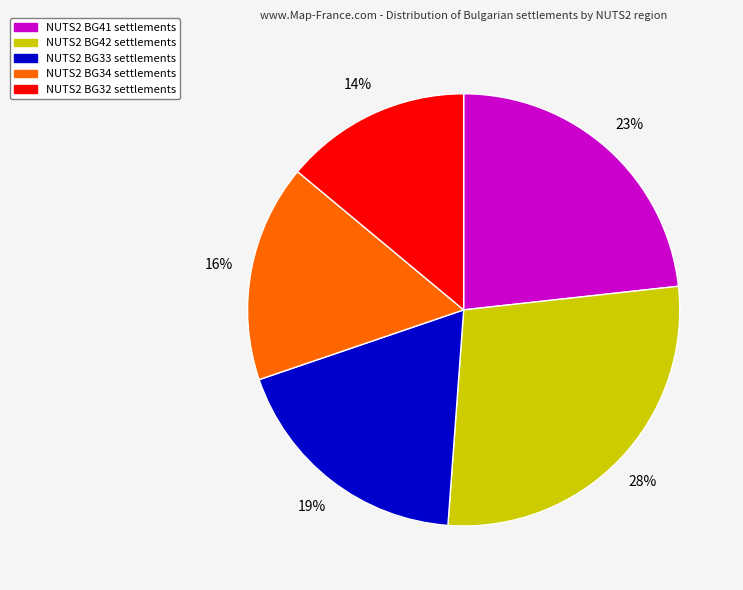

To the nearest percent, what is the average slice percentage?

20%